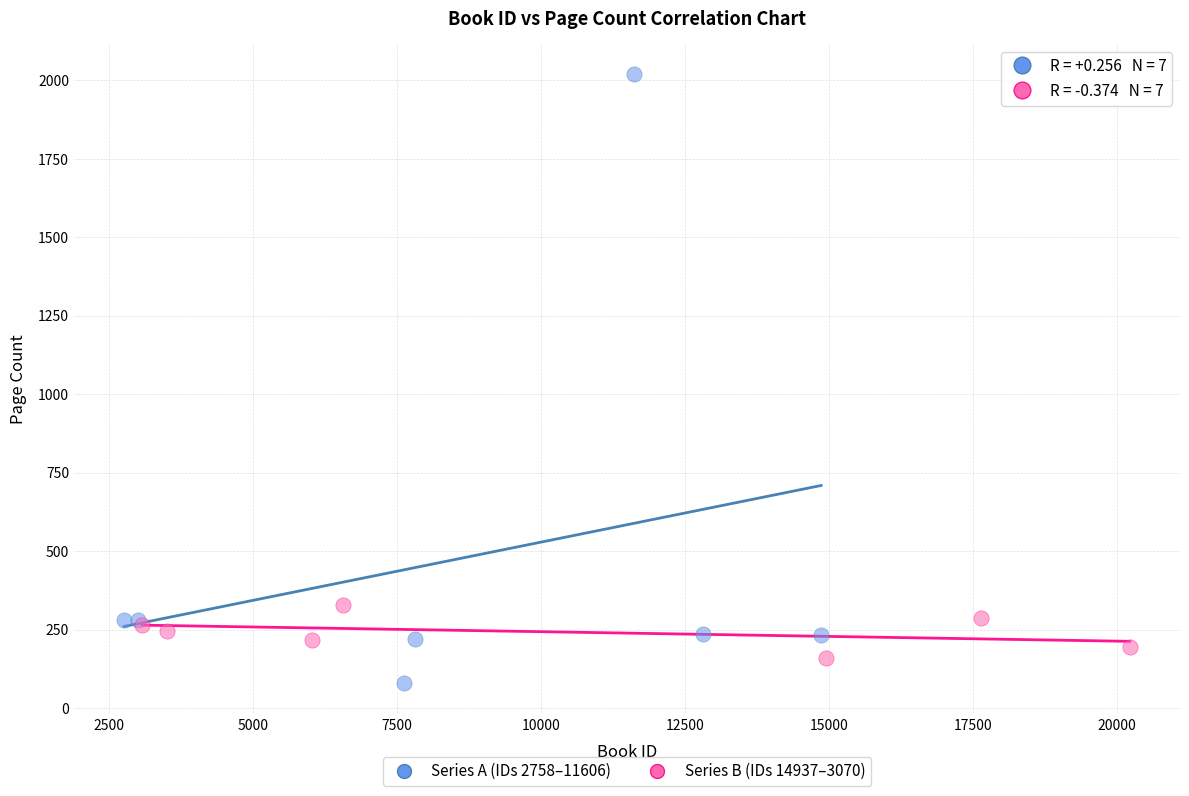

Which series reaches the maximum Y coordinate?

Series A (IDs 2758–11606)